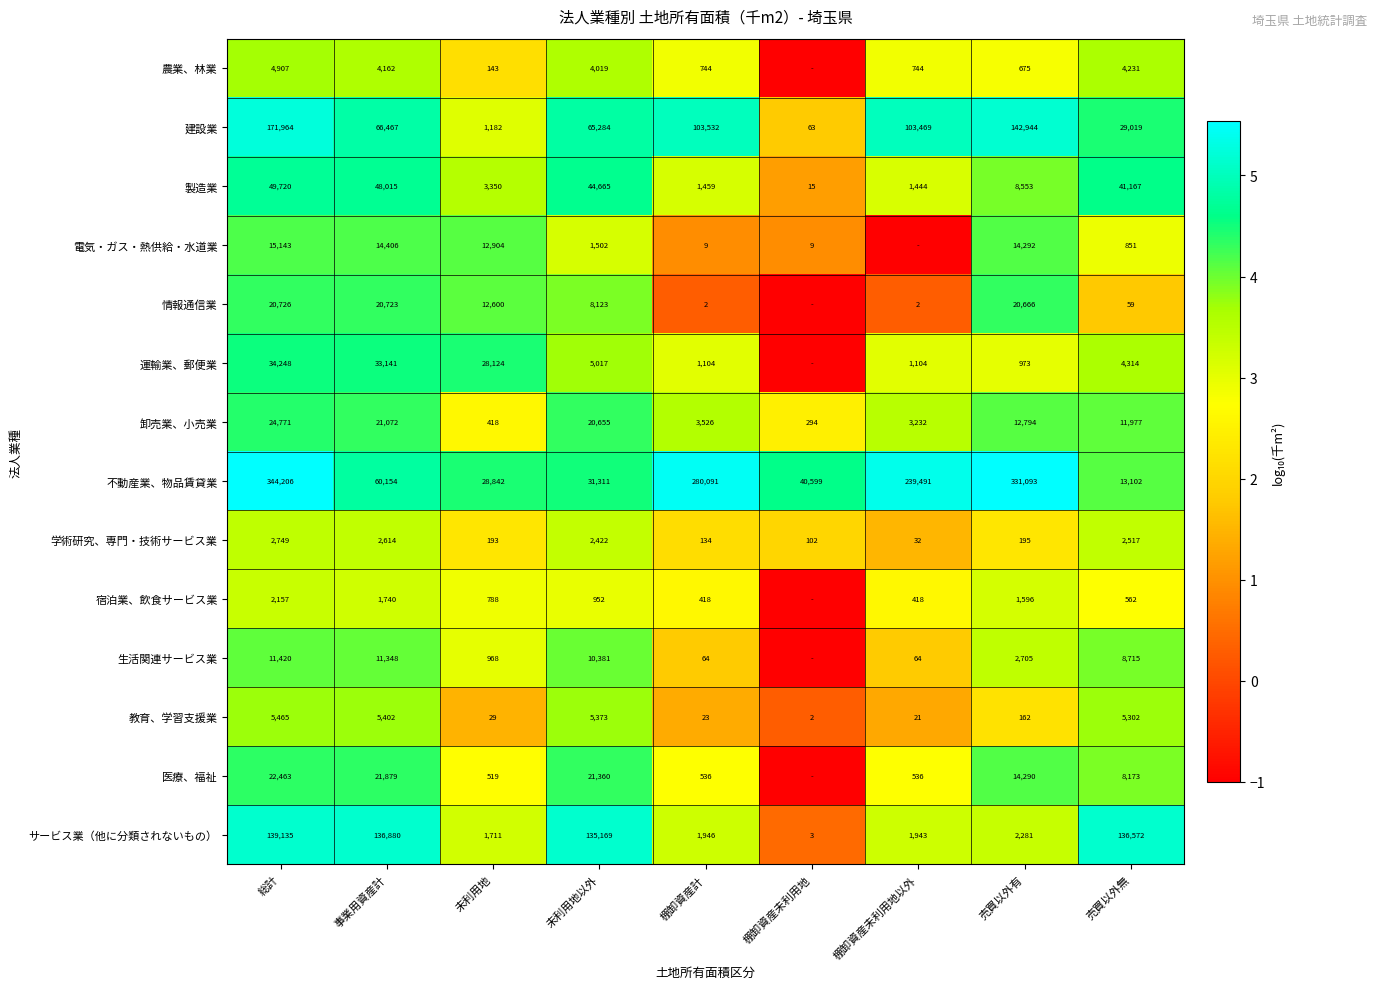

How many series are shown in this chart?

14